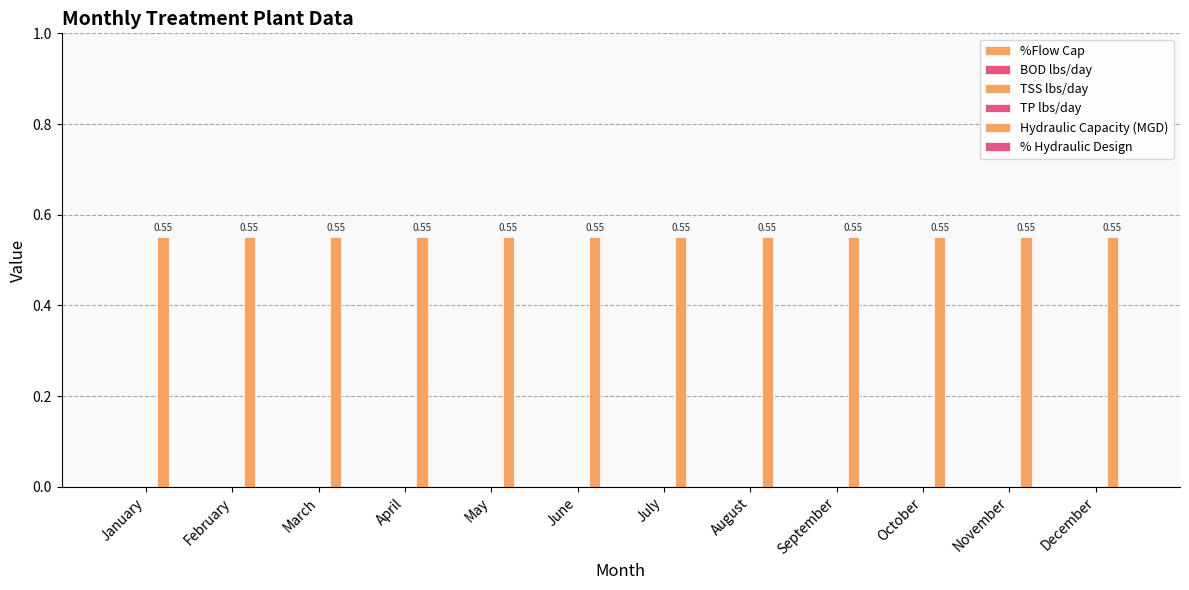

What is the sum of all Hydraulic Capacity (MGD) values?

6.6